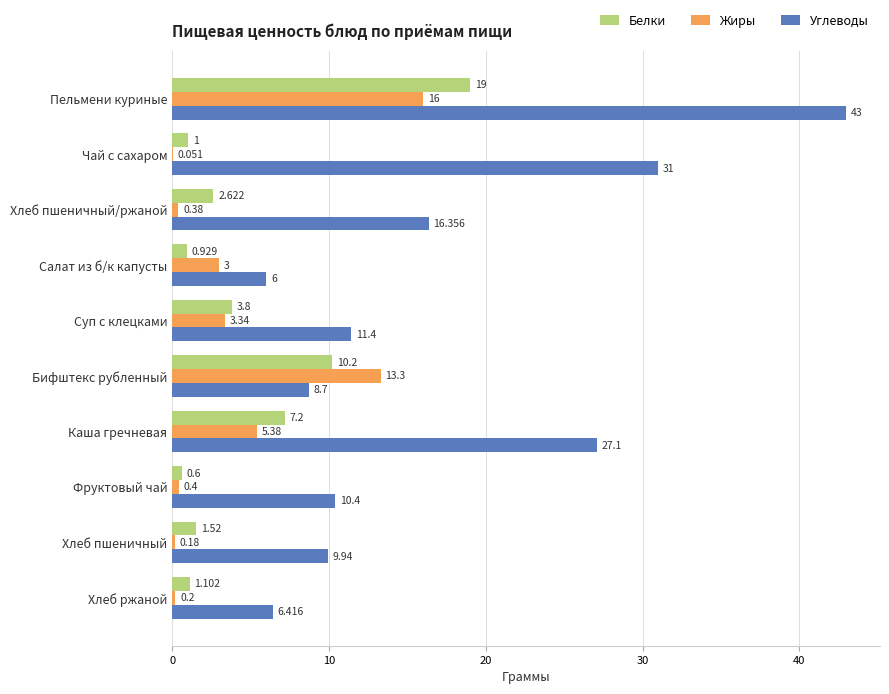

What is the sum of all Жиры values?

42.2